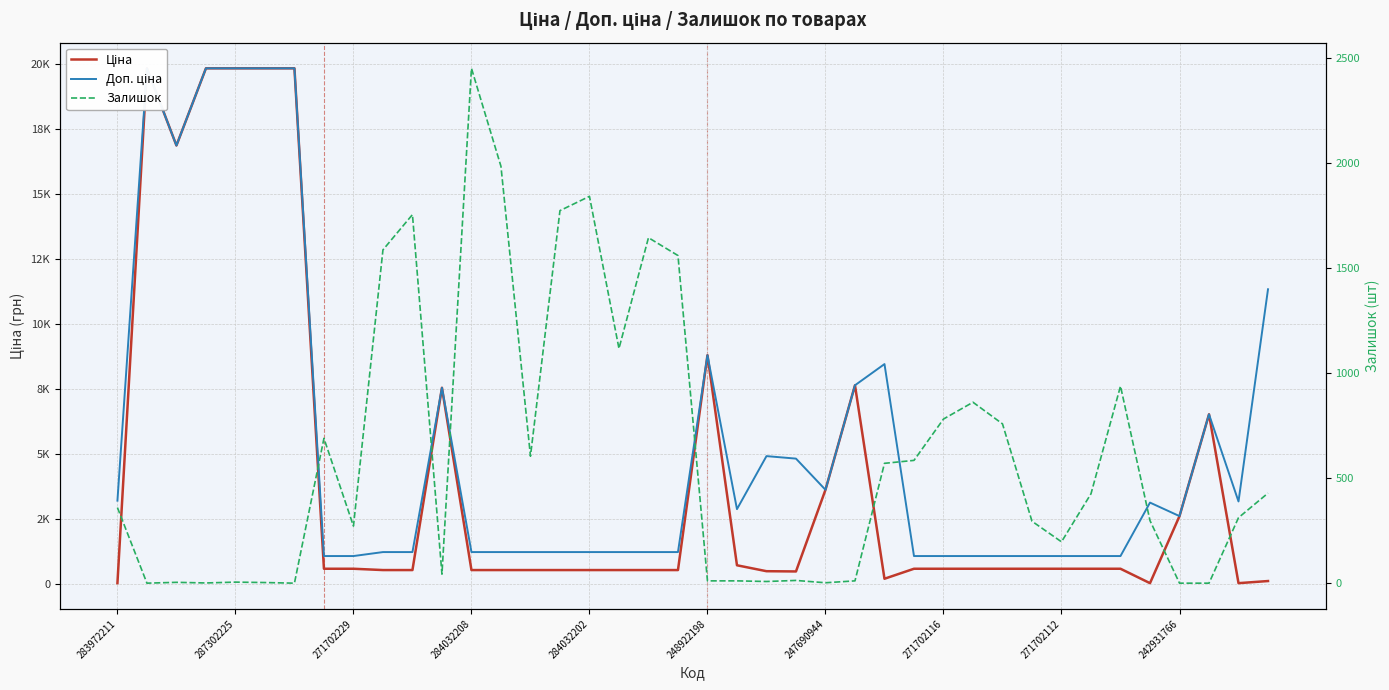

Count the number of data series in this chart.

3